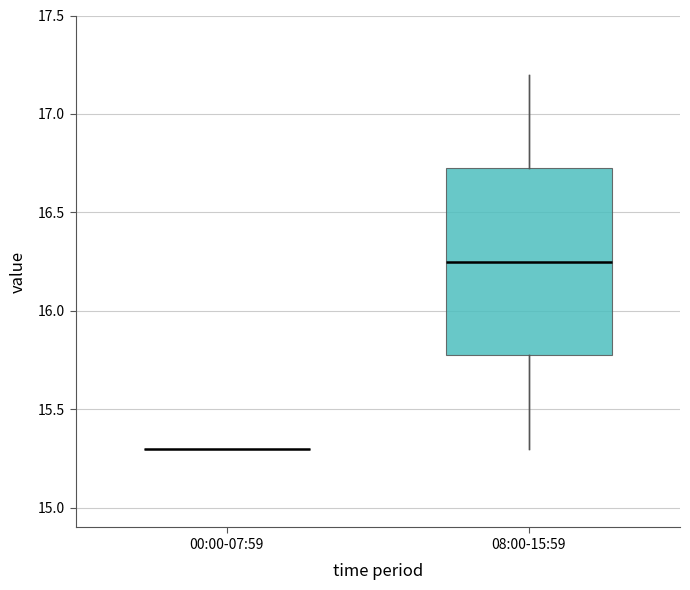

Reading left to right, read every box against the y-axis: the position of its median line, the range the box covers, and the ends of its whiskers. The values are not printed on the chart, so give them approximately, as read against the axis.

00:00-07:59: box collapsed to a line at 15.30, whiskers 15.30 to 15.30
08:00-15:59: median 16.25, box 15.80 to 16.75, whiskers 15.30 to 17.20